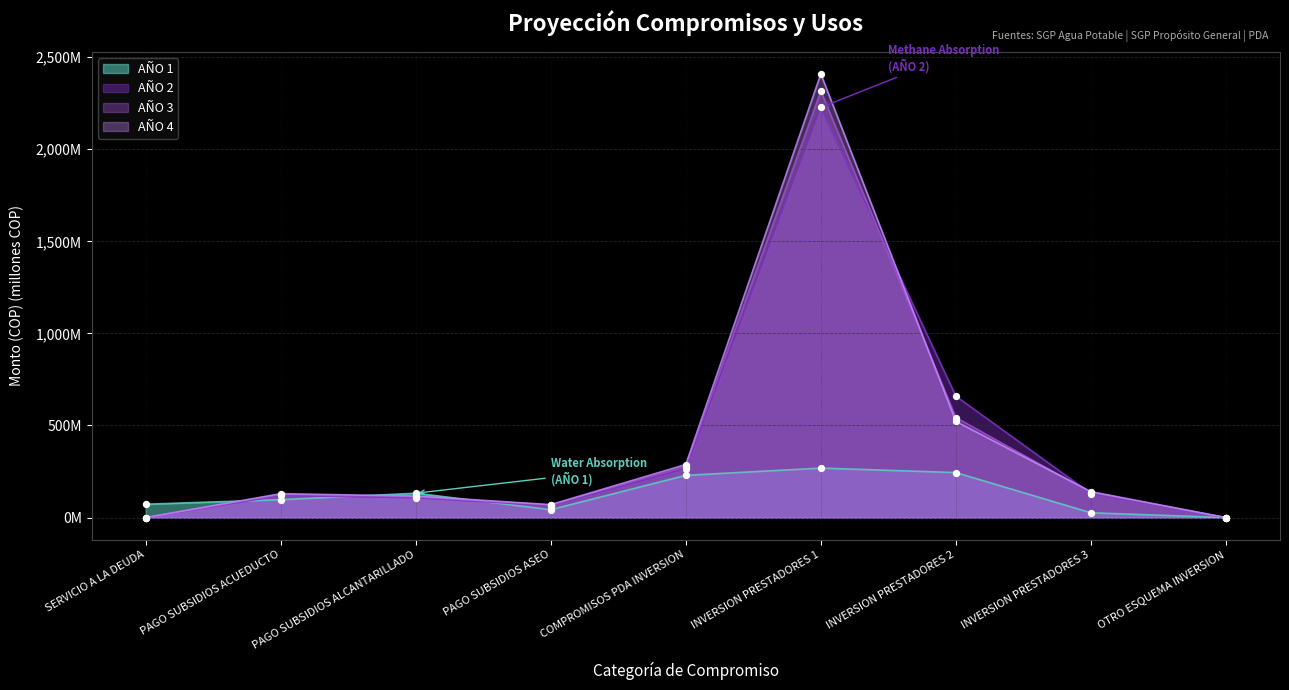

Which series has the largest Y range (max minus min)?

AÑO 4